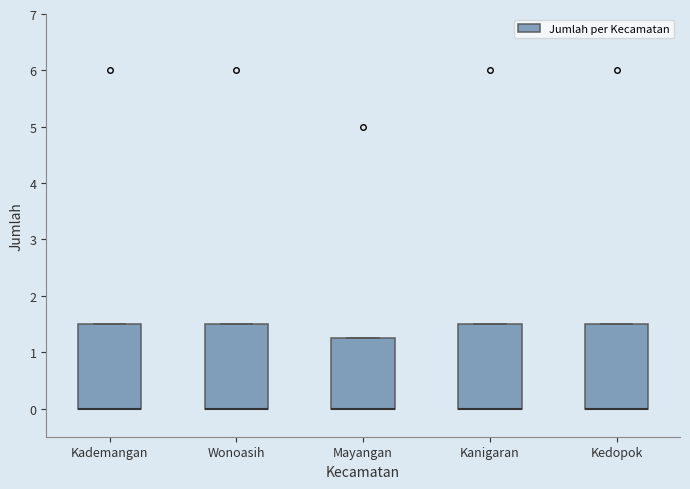

Reading left to right, transcribe this box plot: for each box, give where its median line is, the range the box spans, and where its two whiskers end, as read against the y-axis. The values are not printed on the chart, so give them approximately, as read against the axis.

Kademangan: median 0.0 (drawn on the box's lower edge), box 0.0 to 1.5, whiskers 0.0 to 1.5
Wonoasih: median 0.0 (drawn on the box's lower edge), box 0.0 to 1.5, whiskers 0.0 to 1.5
Mayangan: median 0.0 (drawn on the box's lower edge), box 0.0 to 1.3, whiskers 0.0 to 1.3
Kanigaran: median 0.0 (drawn on the box's lower edge), box 0.0 to 1.5, whiskers 0.0 to 1.5
Kedopok: median 0.0 (drawn on the box's lower edge), box 0.0 to 1.5, whiskers 0.0 to 1.5